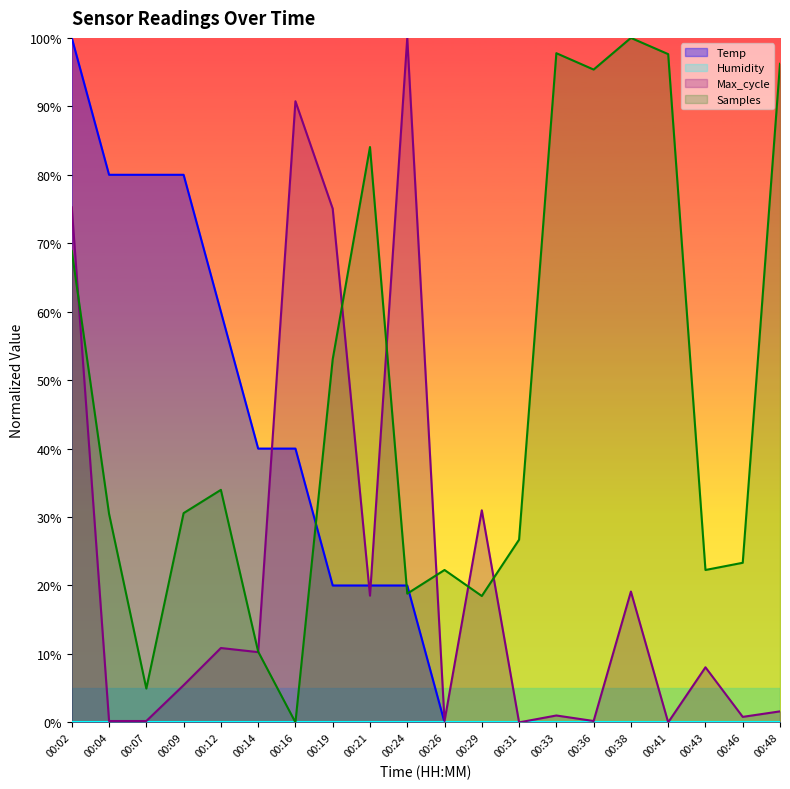

Does the chart display data point markers on the line(s)?

No